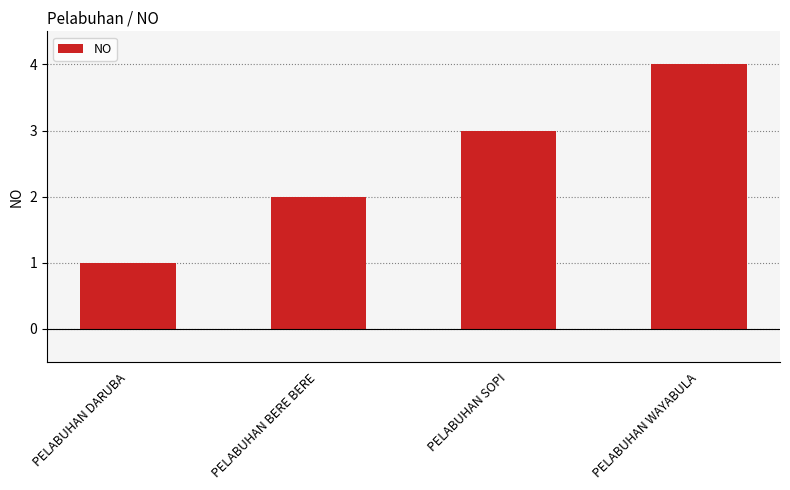

Between PELABUHAN DARUBA and PELABUHAN SOPI, which is larger?

PELABUHAN SOPI